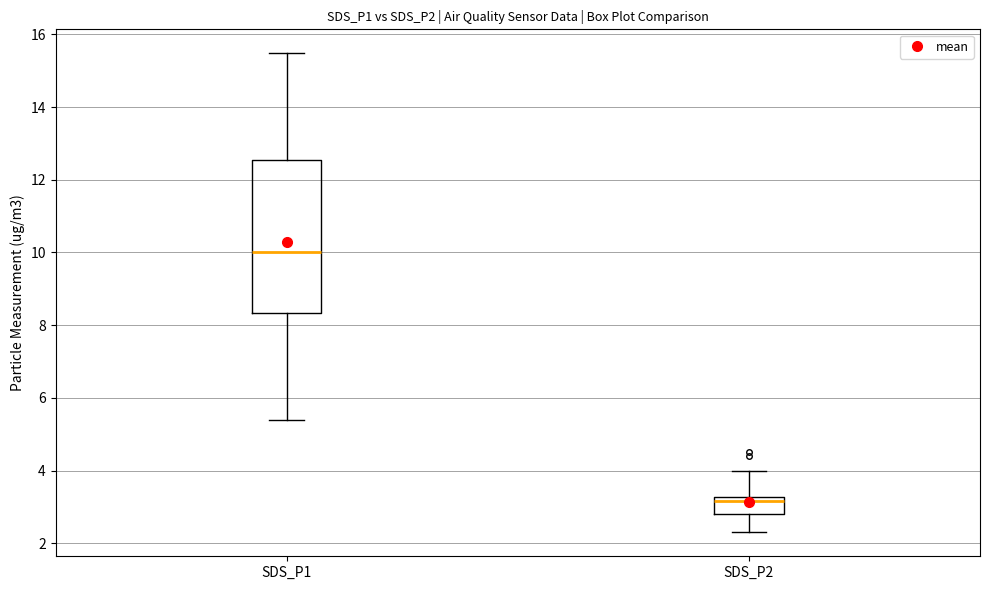

Reading left to right, transcribe this box plot: for each box, give where its median line is, the range the box spans, and where its two whiskers end, as read against the y-axis. The values are not printed on the chart, so give them approximately, as read against the axis.

SDS_P1: median 10.0, box 8.4 to 12.6, whiskers 5.4 to 15.4
SDS_P2: median 3.2 (just below the box's upper edge), box 2.8 to 3.2, whiskers 2.4 to 4.0